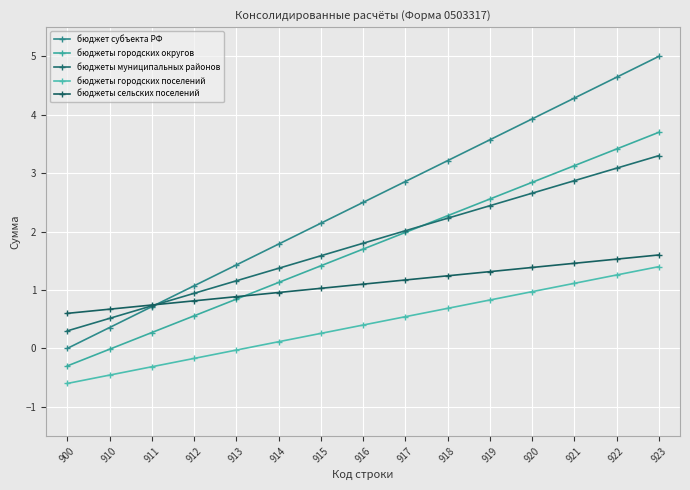

What is the difference between the second highest and minimum values in the бюджеты городских округов series?

3.7